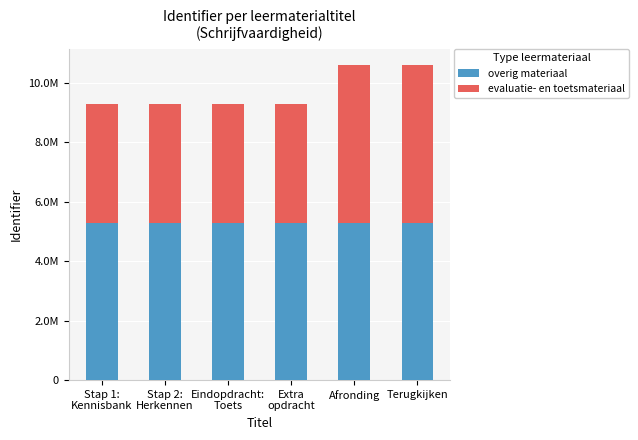

What are all the series names shown in the legend?

overig materiaal, evaluatie- en toetsmateriaal